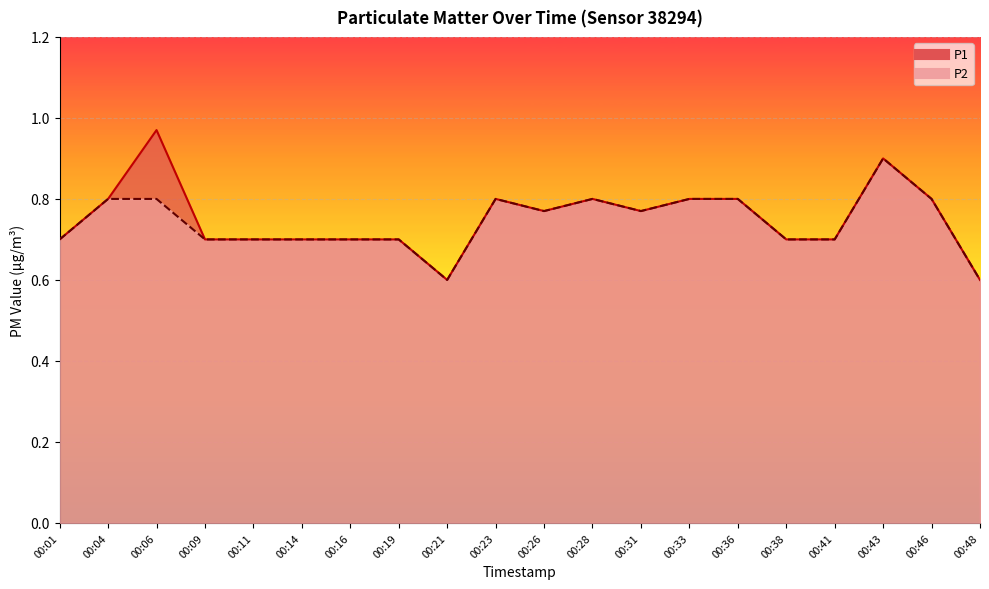

How many distinct data groups are displayed?

2